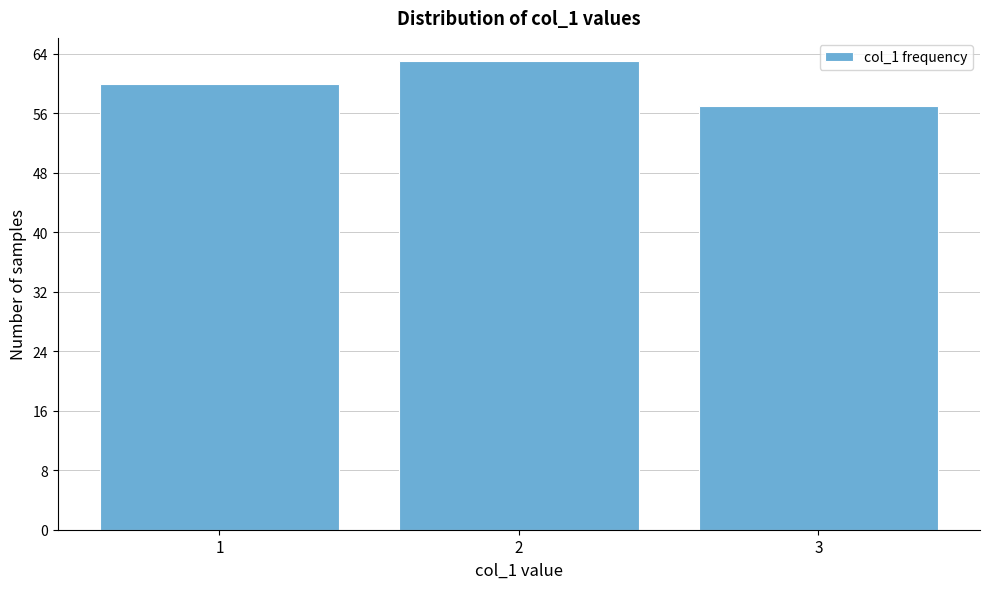

Reading left to right, list every bar in this chart as the range it spans on the x-axis followed by its height. The values are not printed on the chart, so give them approximately, as read against the axis.

0.5 to 1.5: 60
1.5 to 2.5: 63
2.5 to 3.5: 57